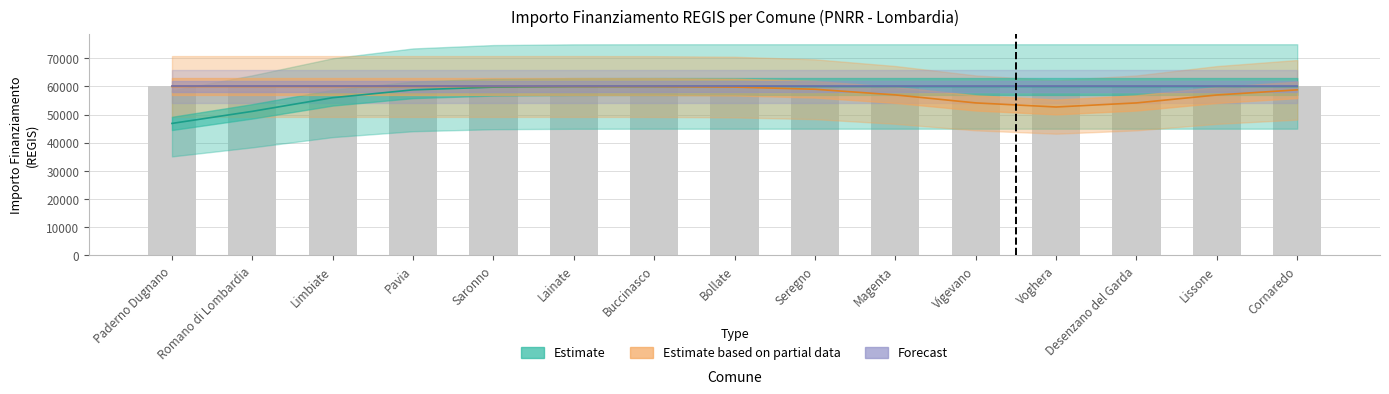

What is the approximate value of Estimate at Vigevano?

59966.0